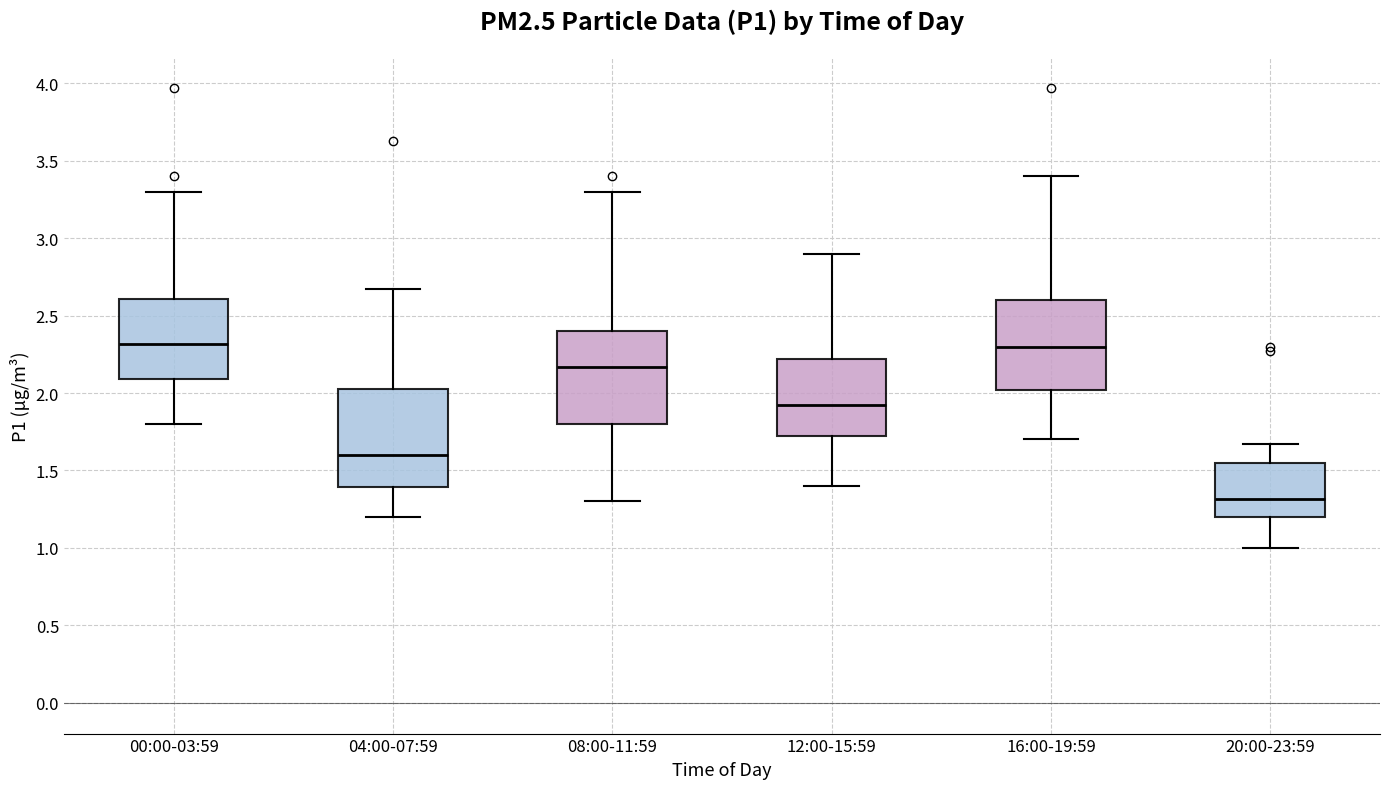

Reading left to right, read every box against the y-axis: the position of its median line, the range the box covers, and the ends of its whiskers. The values are not printed on the chart, so give them approximately, as read against the axis.

00:00-03:59: median 2.30, box 2.10 to 2.60, whiskers 1.80 to 3.30
04:00-07:59: median 1.60, box 1.40 to 2.05, whiskers 1.20 to 2.65
08:00-11:59: median 2.15, box 1.80 to 2.40, whiskers 1.30 to 3.30
12:00-15:59: median 1.90, box 1.70 to 2.20, whiskers 1.40 to 2.90
16:00-19:59: median 2.30, box 2.00 to 2.60, whiskers 1.70 to 3.40
20:00-23:59: median 1.30, box 1.20 to 1.55, whiskers 1.00 to 1.65